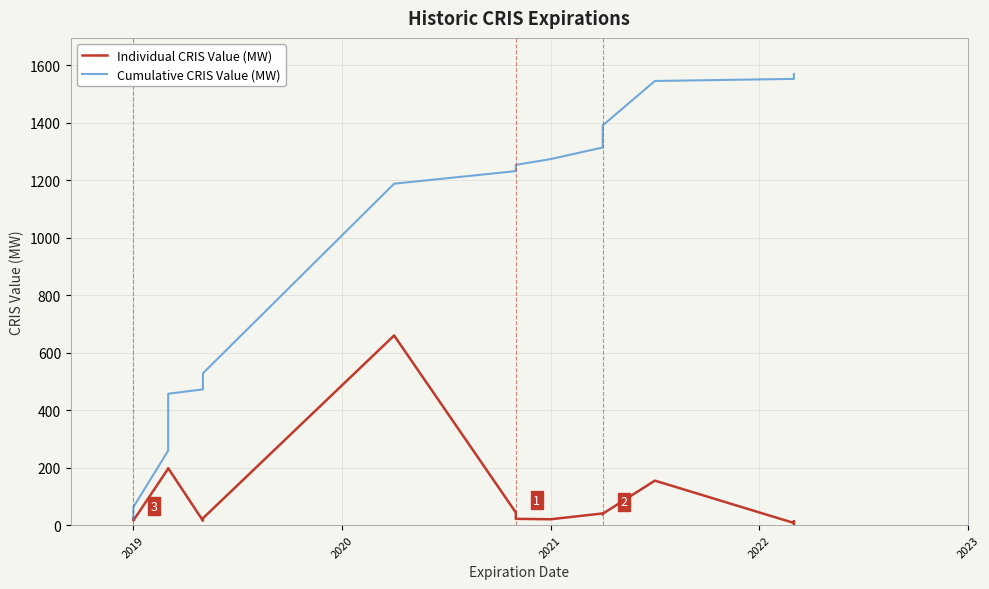

Count the number of data series in this chart.

2